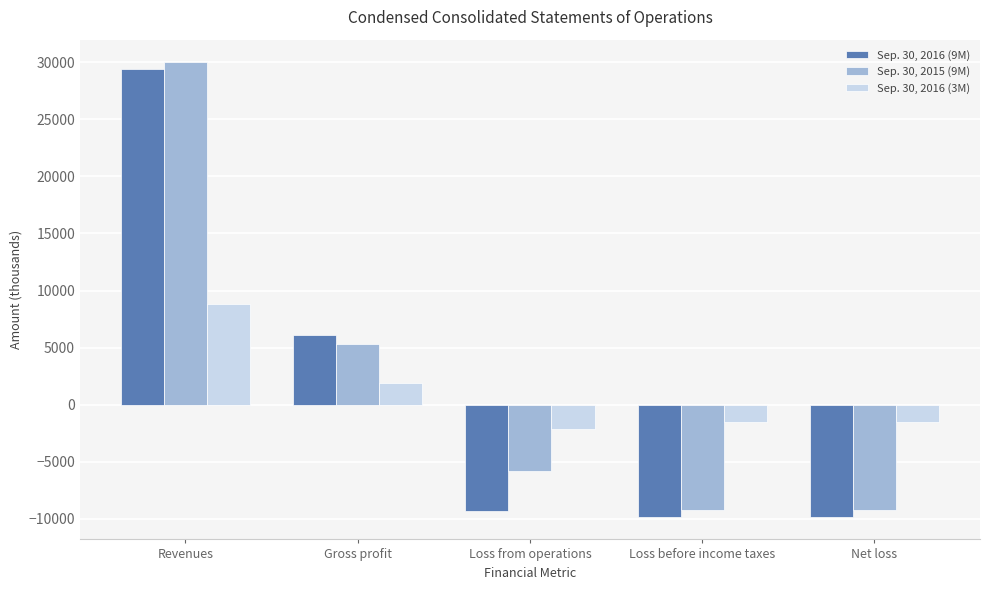

Which series has the largest total across all categories?

Sep. 30, 2015 (9M)